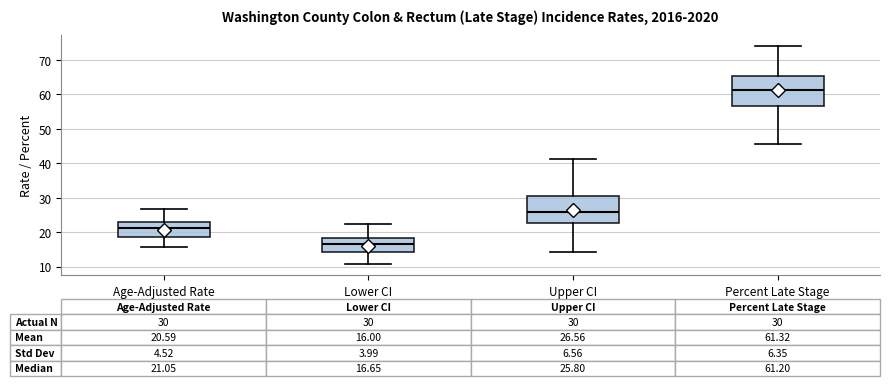

Which box has the lowest median line?

Lower CI